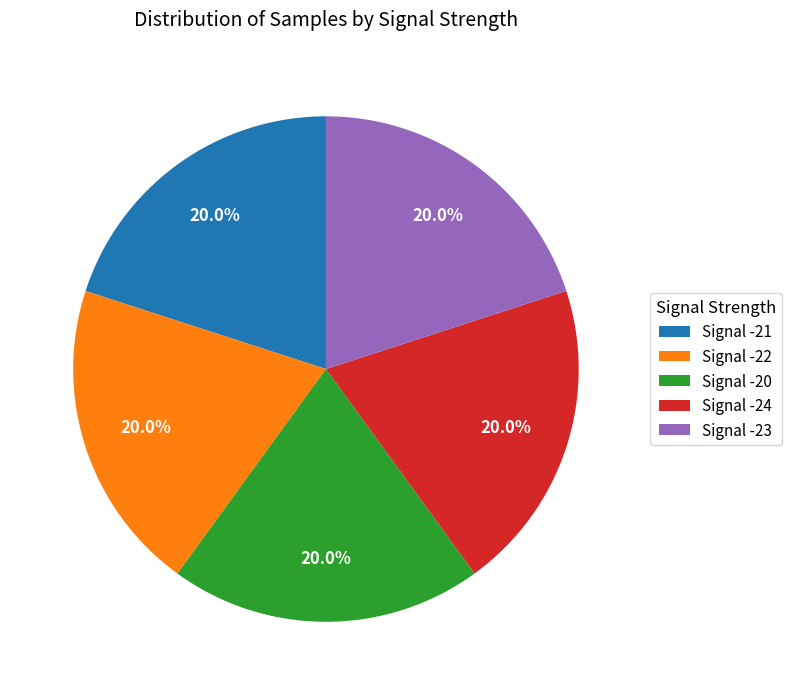

Count the number of slices in the pie.

5